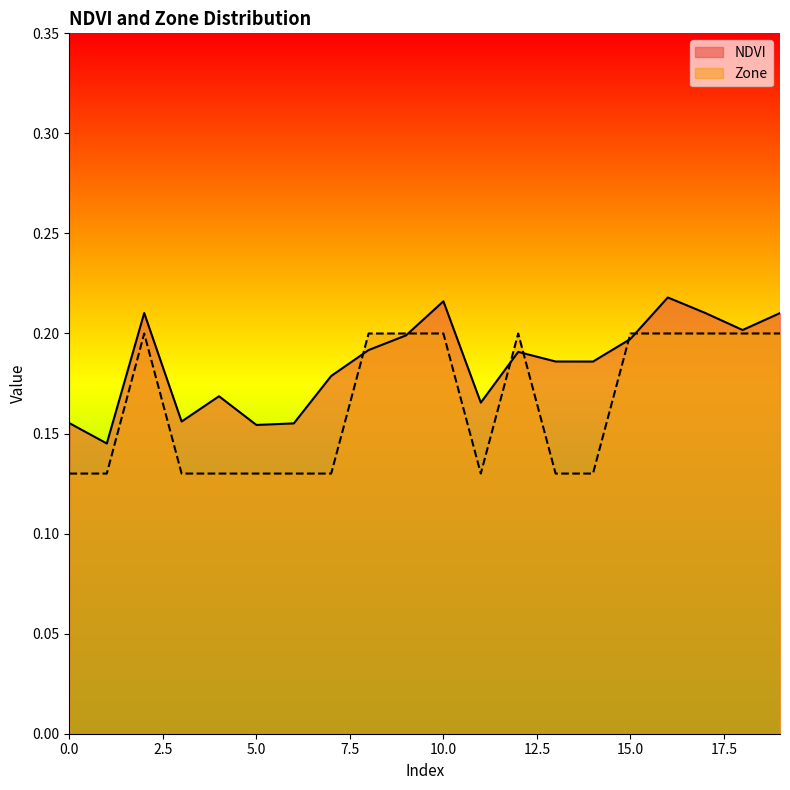

What is the value of the Zone point at the 5th from the left?

0.1